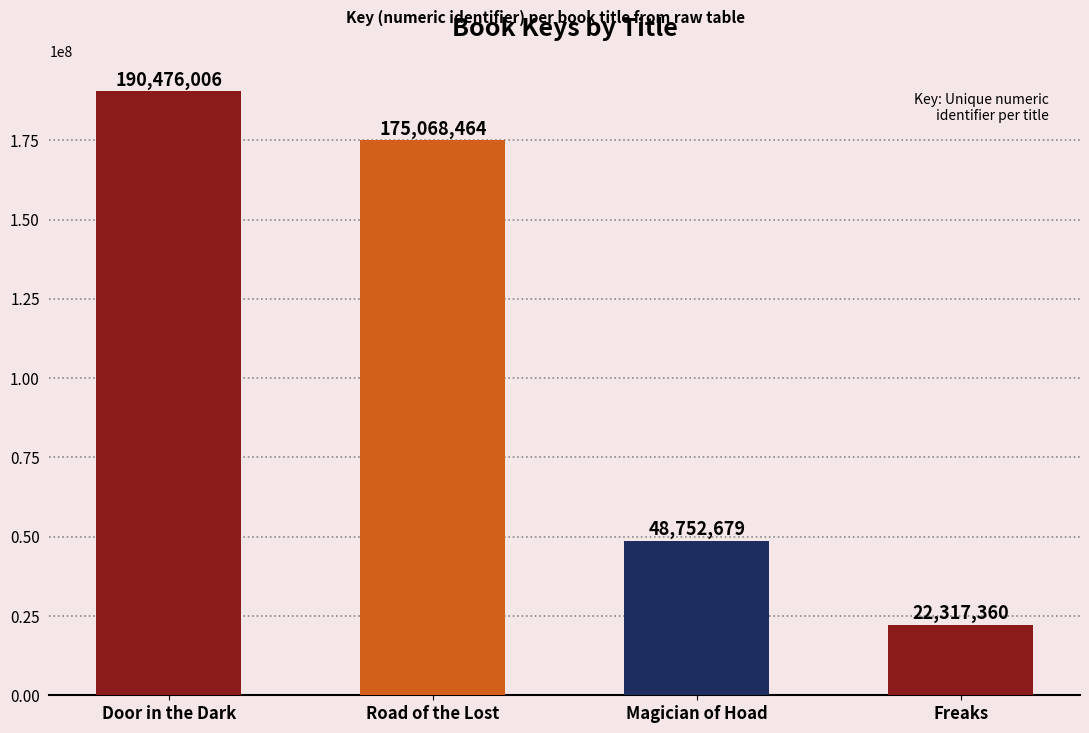

Reading left to right, extract all data points from this chart.

Door in the Dark=190476006	Road of the Lost=175068464	Magician of Hoad=48752679	Freaks=22317360